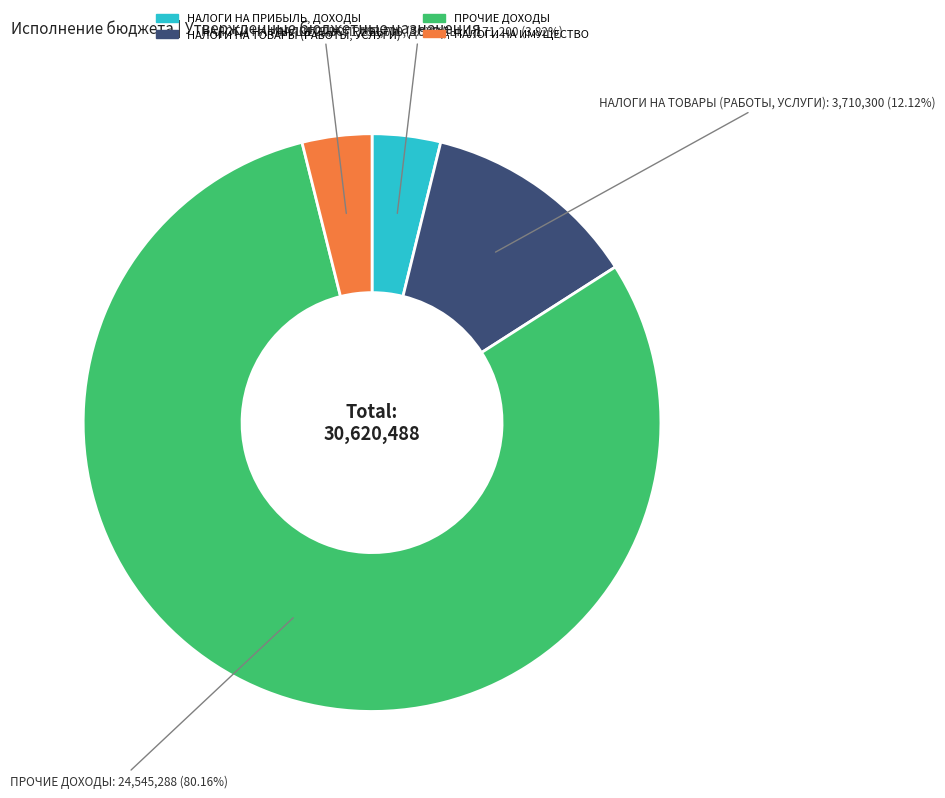

Is there any slice that represents more than half of the pie?

Yes